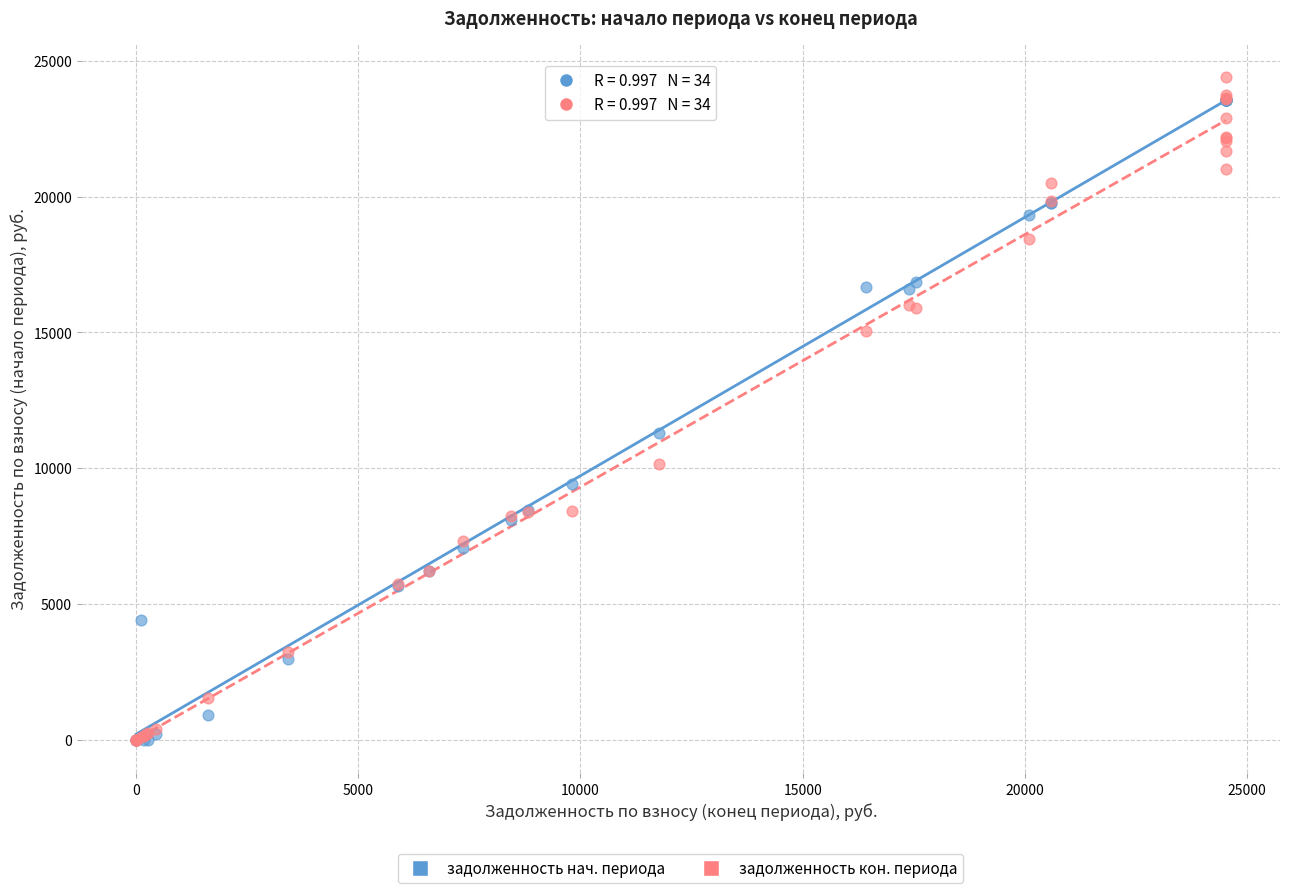

Across all series, what Y value is closest to 12199?

11301.1